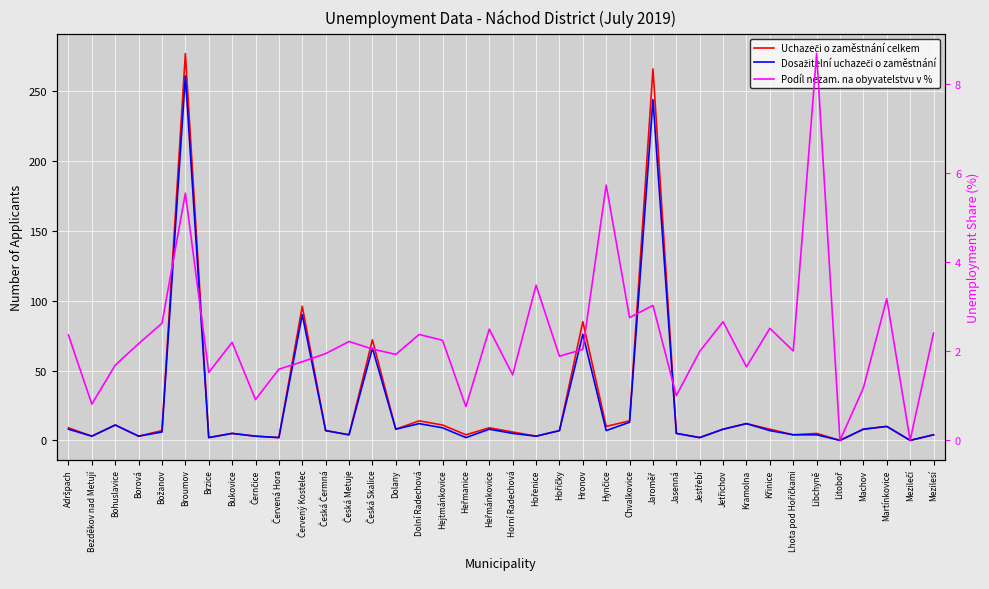

What is the sum of the Podíl nezam. na obyvatelstvu v % values at Česká Skalice and Kramolna?

3.7